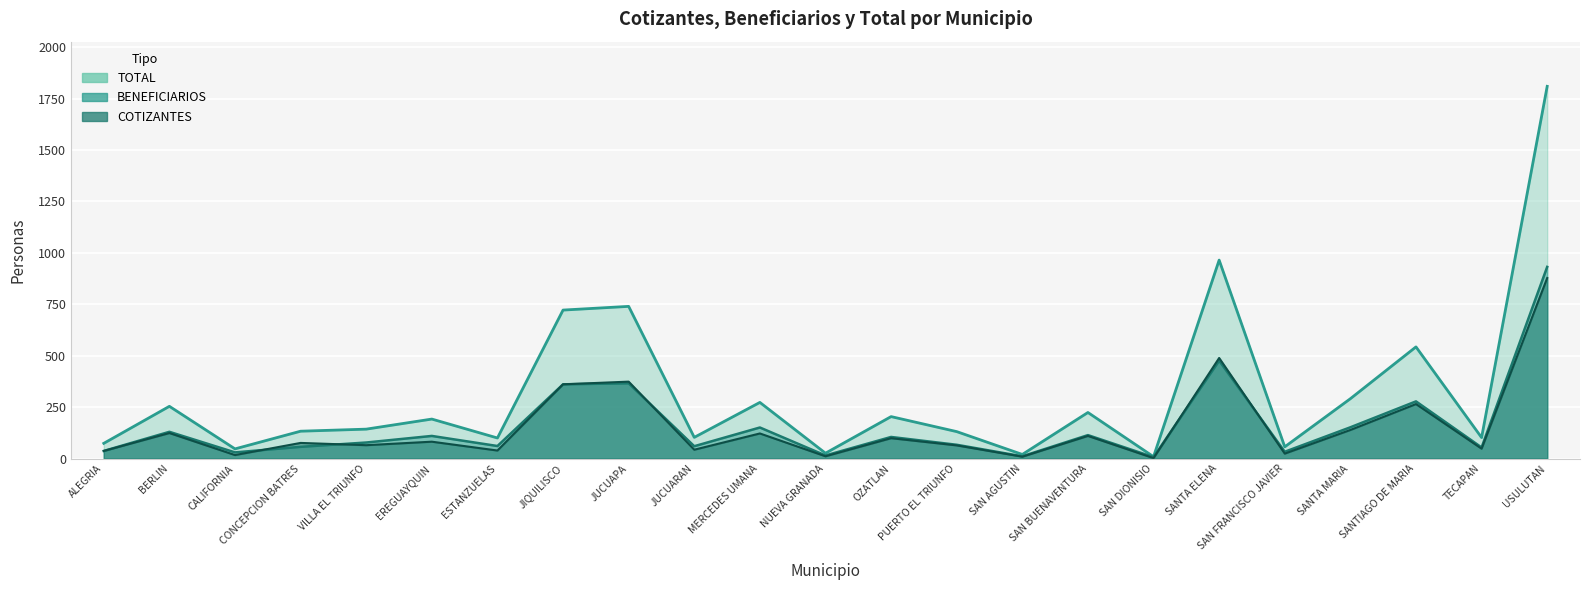

What is the value of the BENEFICIARIOS point at the 23rd from the left?

932